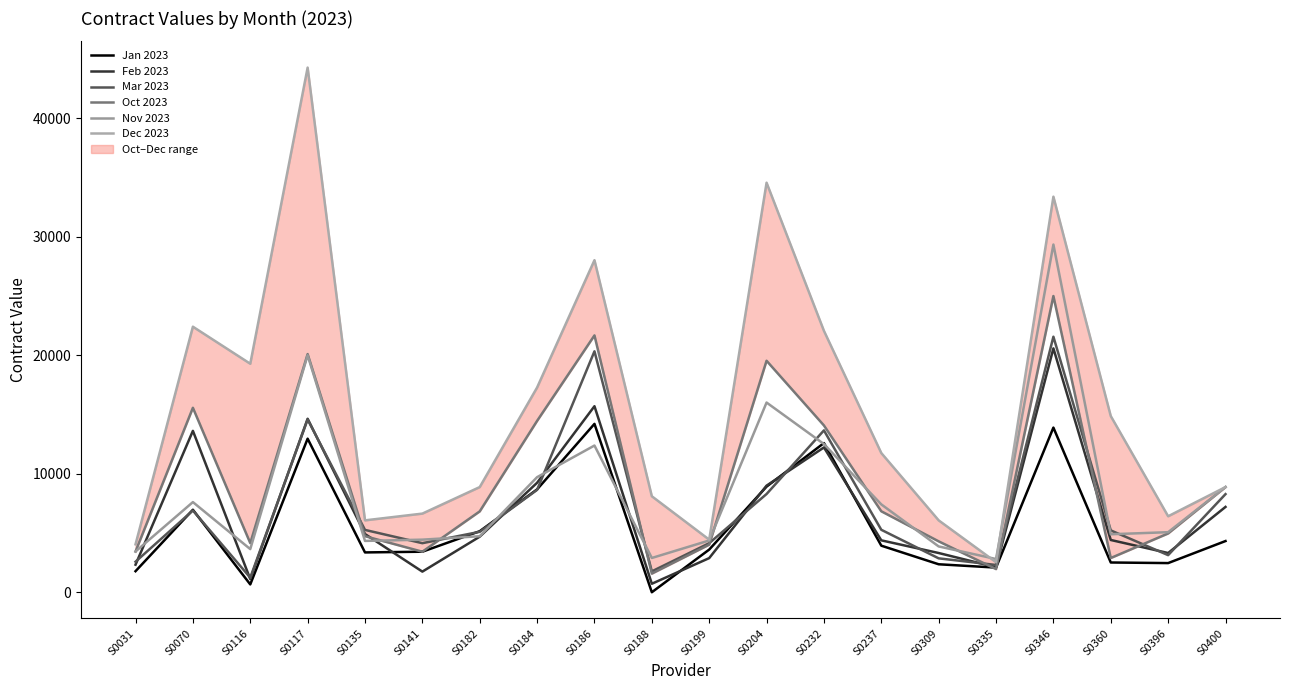

Which series has the largest range (max minus min)?

Dec 2023